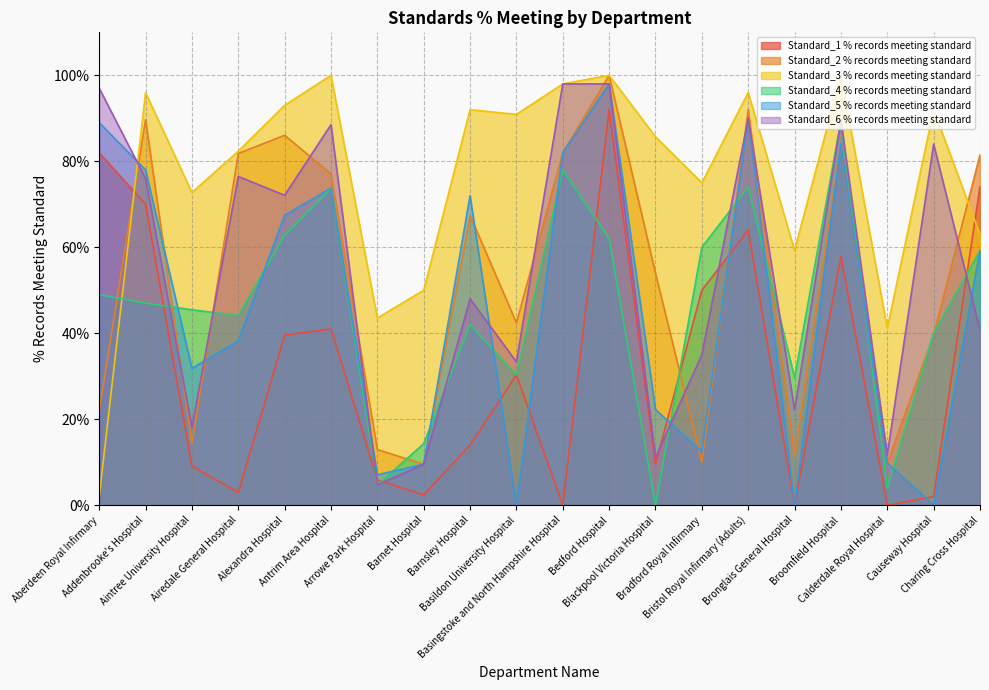

Does the chart have visible grid lines?

Yes